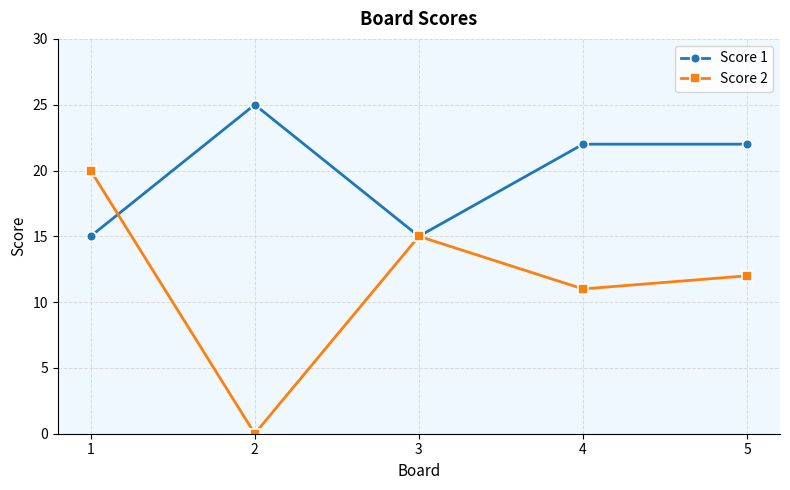

How many distinct data groups are displayed?

2